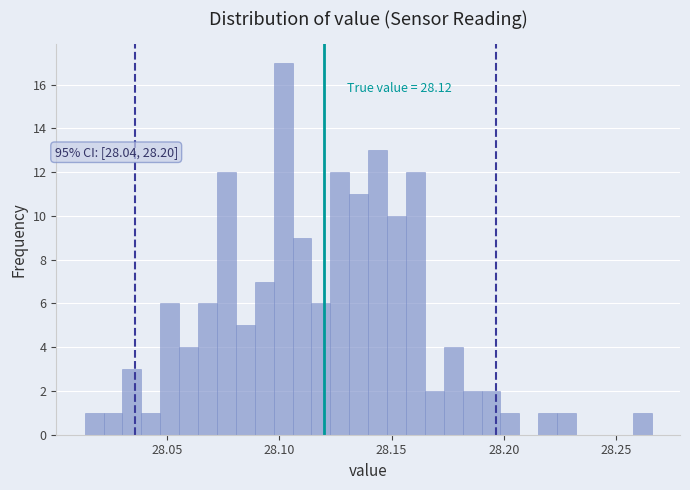

Around what value on the x-axis is the tallest bar? Give the approximate position of its centre, as read against the axis.

28.100